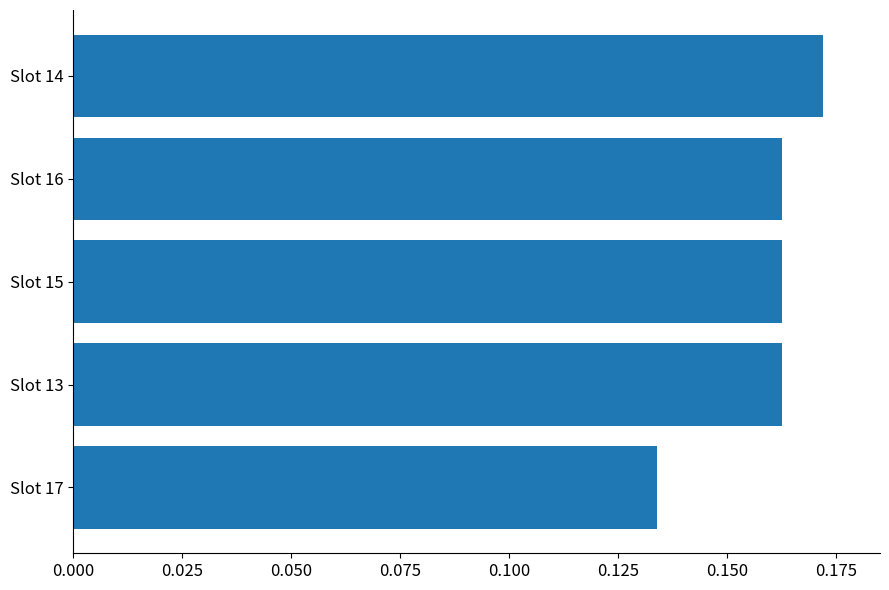

What is the label of the 1st bar from the bottom?

Slot 17